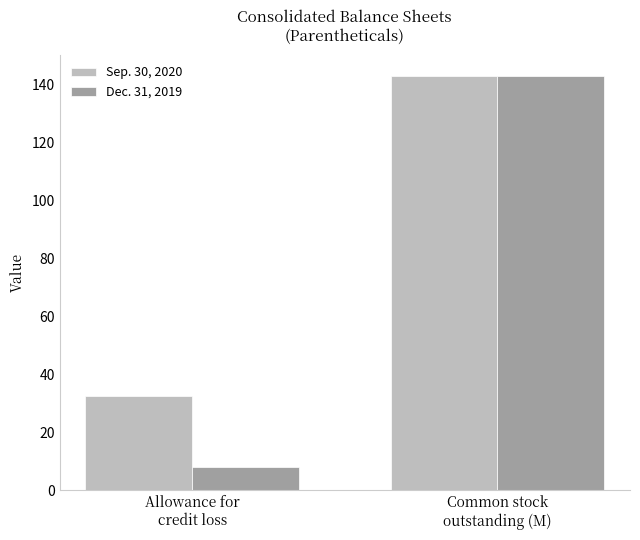

Which series has the widest spread of values?

Dec. 31, 2019